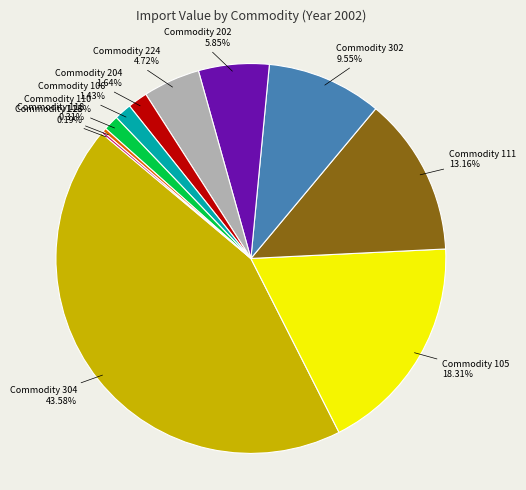

Does any single category account for the majority?

No